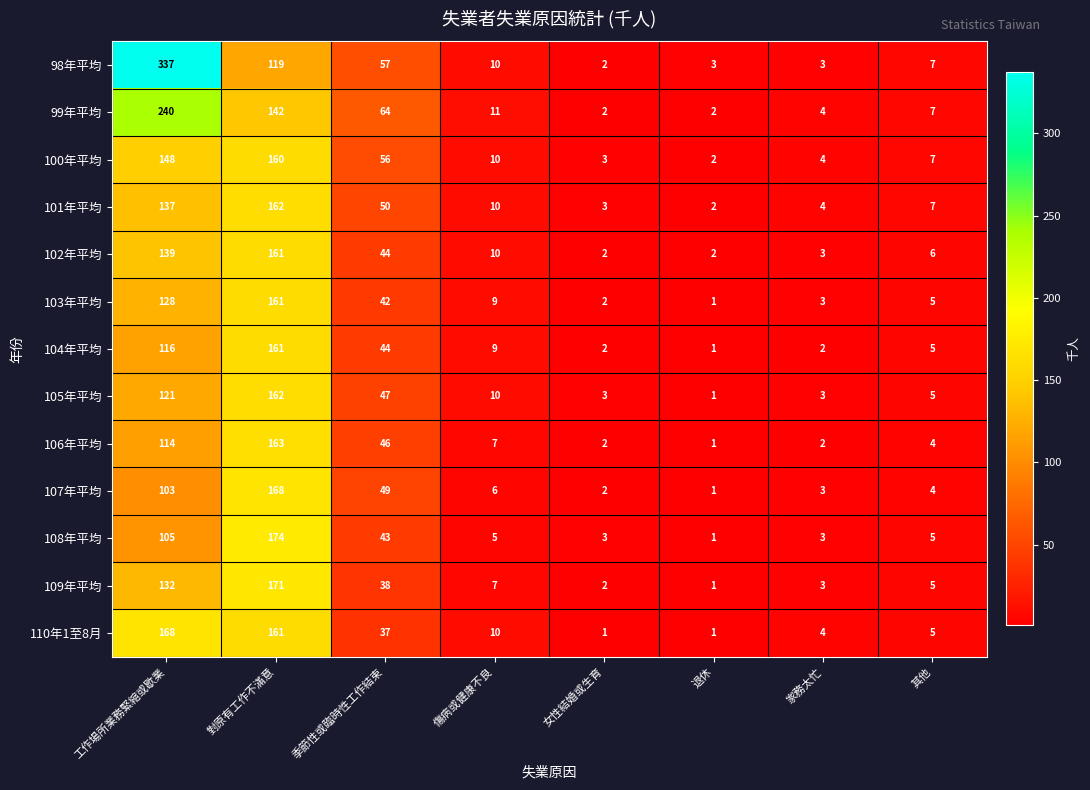

Count the number of categories in the chart.

8